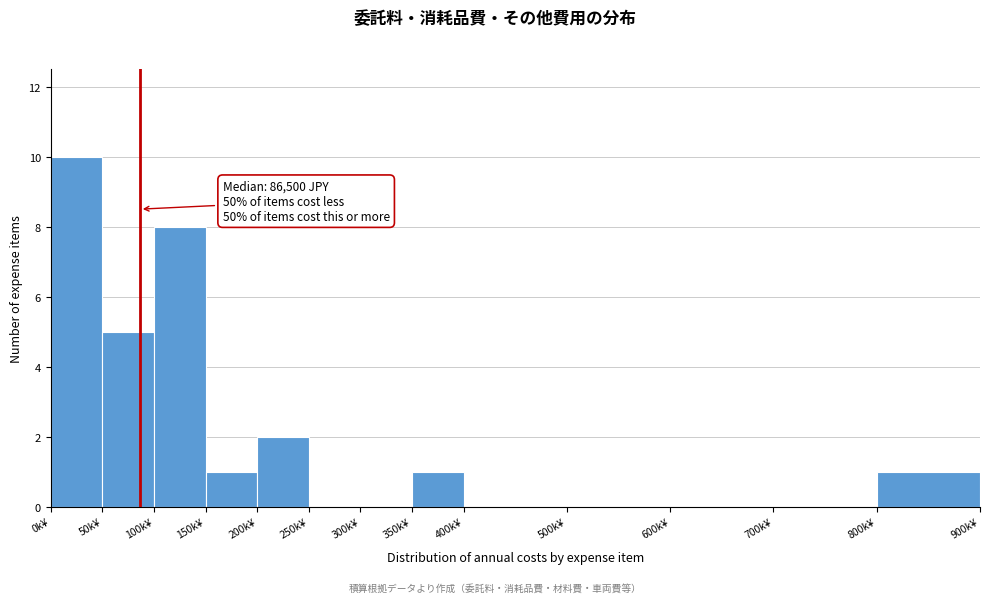

Reading left to right, what are all the values shown in this chart?

0k¥=10	50k¥=5	100k¥=8	150k¥=1	200k¥=2	250k¥=0	300k¥=0	350k¥=1	400k¥=0	500k¥=0	600k¥=0	700k¥=0	800k¥=1